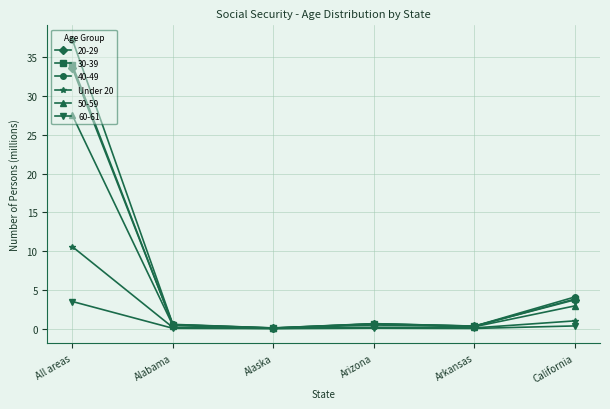

True or false: 40-49 has more than 1 points higher than both neighbors.

False